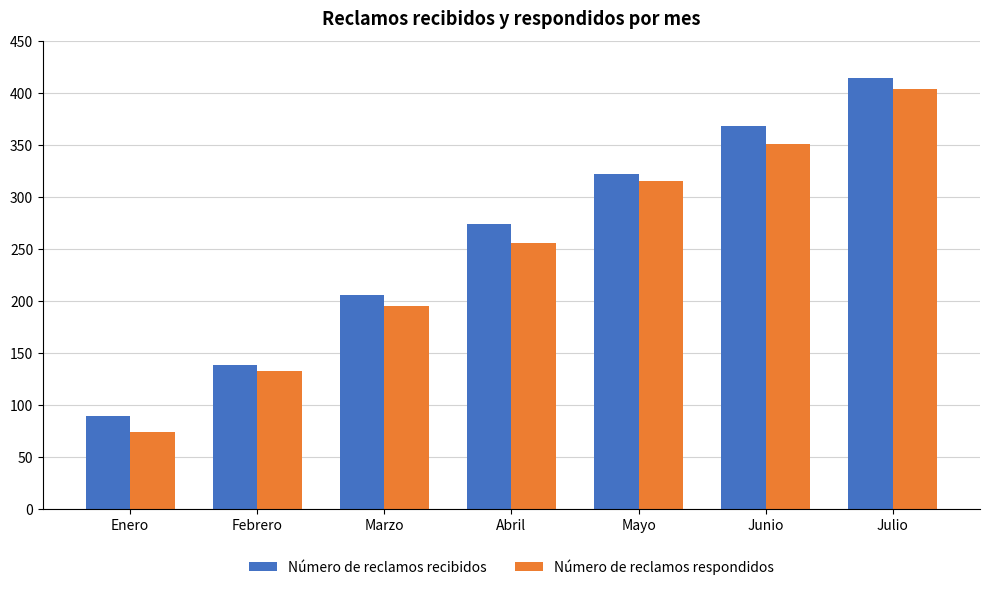

Is the value of Número de reclamos respondidos at Junio greater than the value of Número de reclamos recibidos at Junio?

No